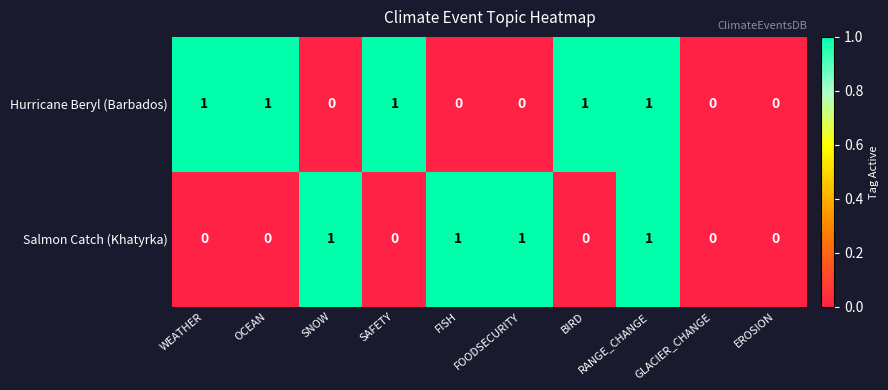

At which category is the sum across all series the highest?

RANGE_CHANGE